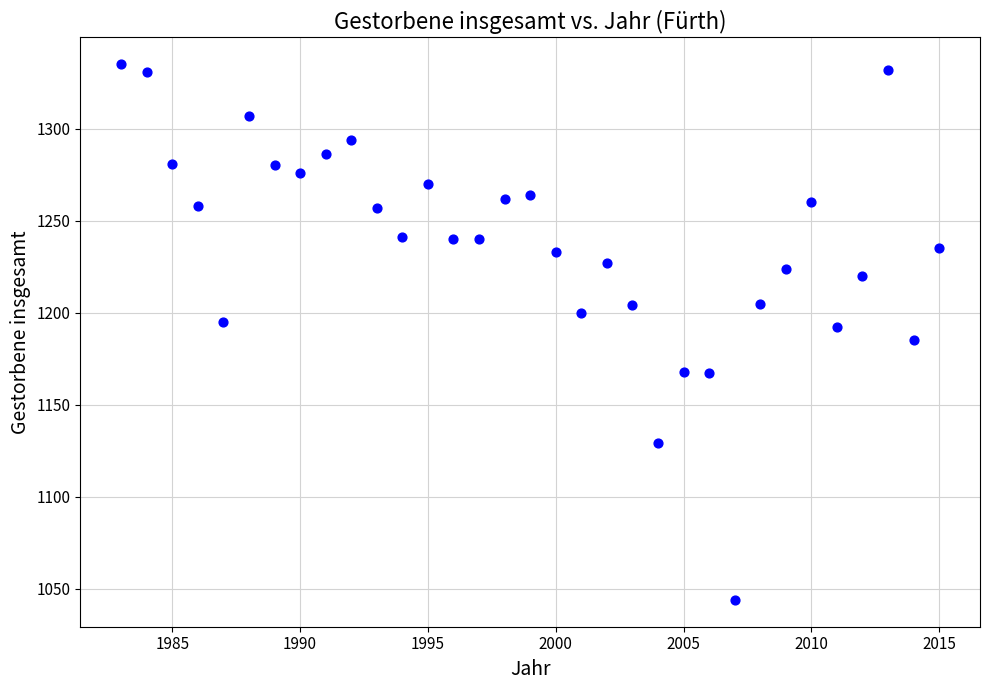

What is the range of X values (max minus min)?

32